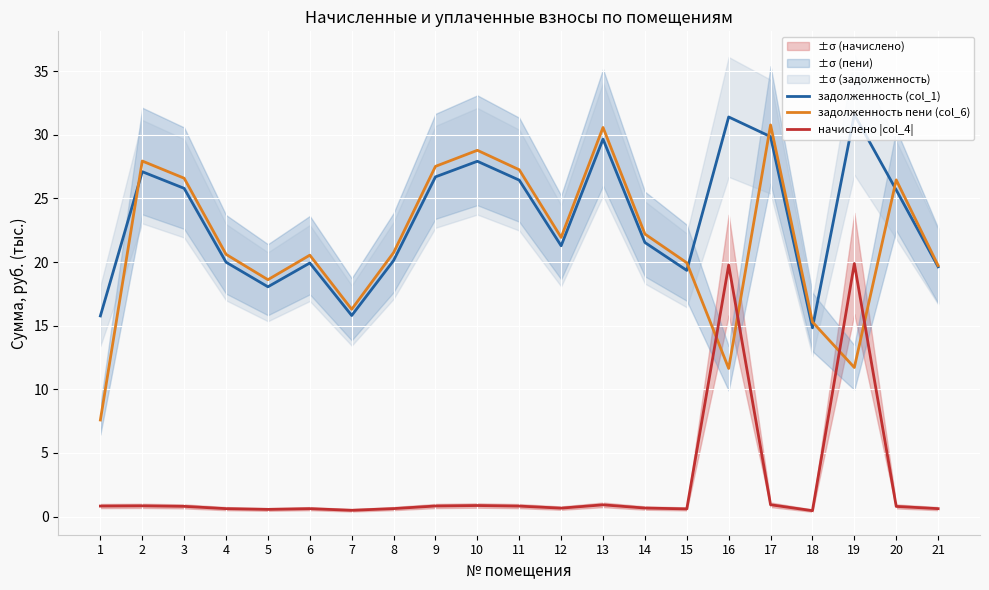

True or false: задолженность пени (col_6) has a value of 20.5 at 6.

True